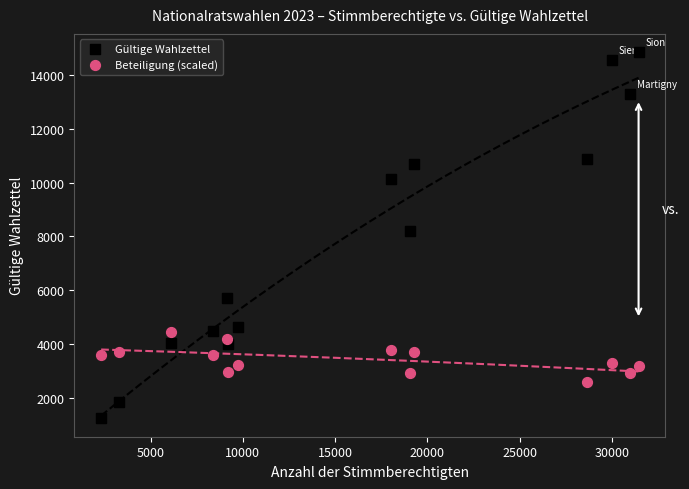

Across all data points, what is the range of X values (max minus min)?

29124.0